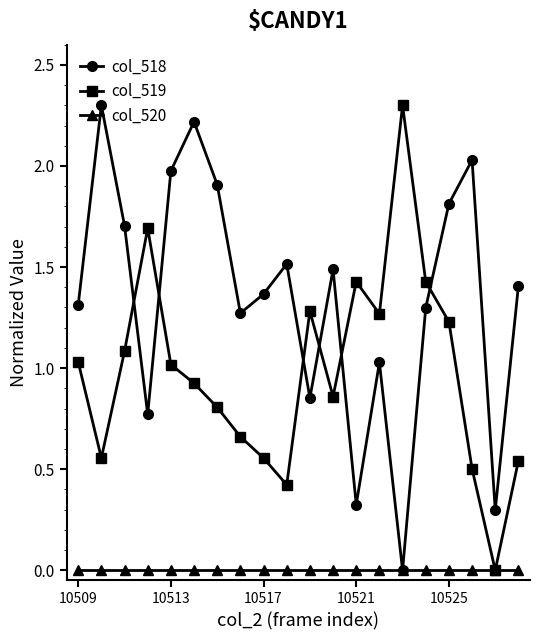

What is the difference between the maximum and minimum values in the col_518 series?

2.3